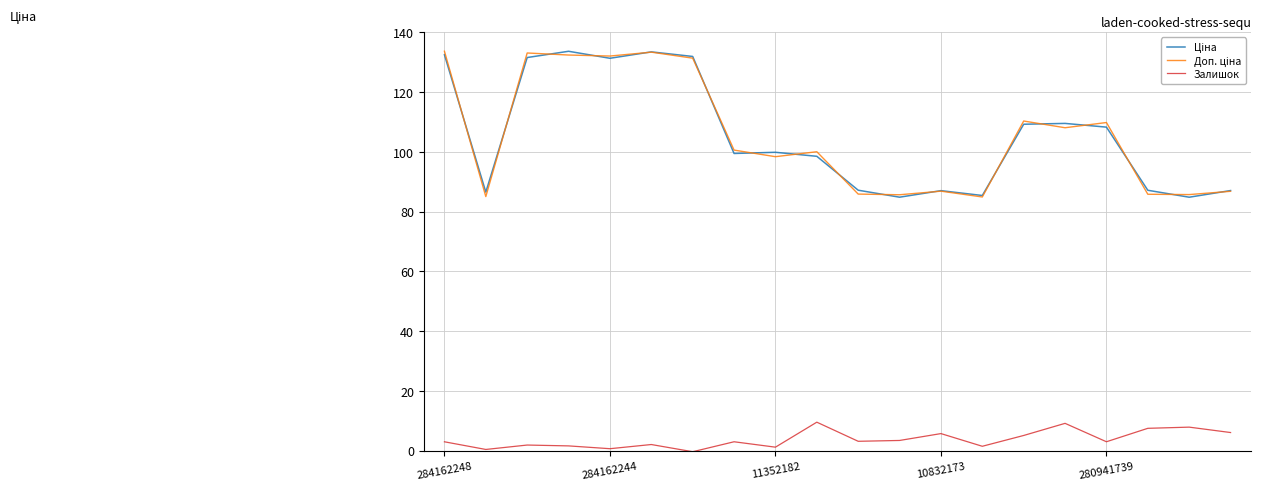

Is this an area chart (filled region under the line)?

No